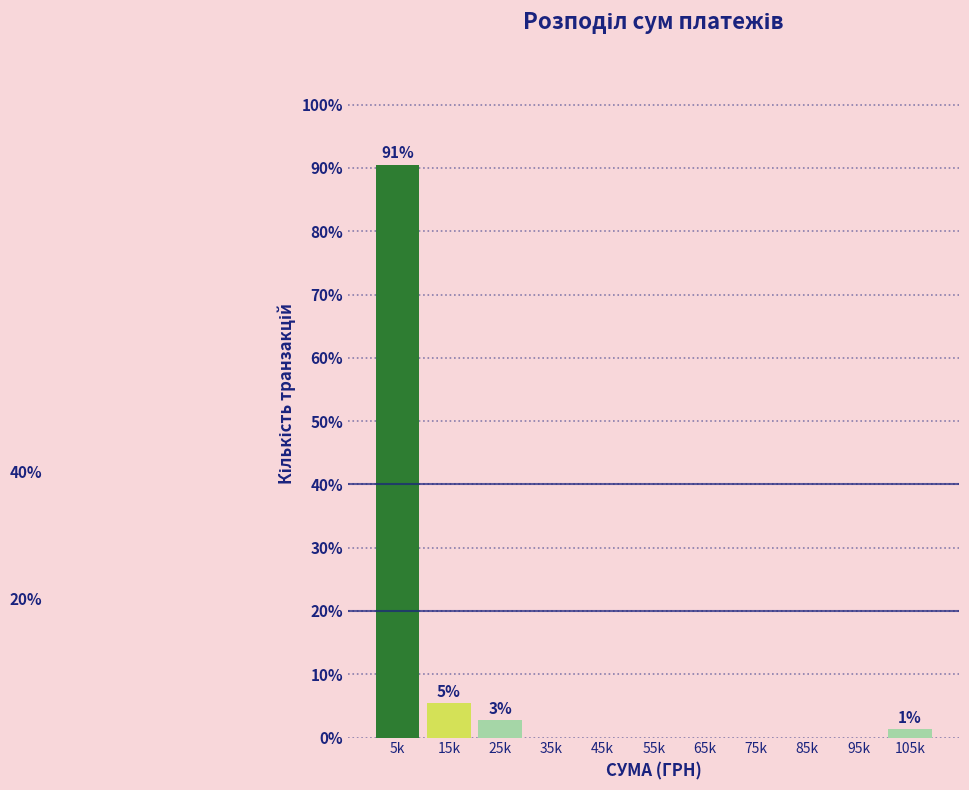

Reading left to right, extract all data points from this chart.

5k=90.5	15k=5.4	25k=2.7	35k=0.0	45k=0.0	55k=0.0	65k=0.0	75k=0.0	85k=0.0	95k=0.0	105k=1.4